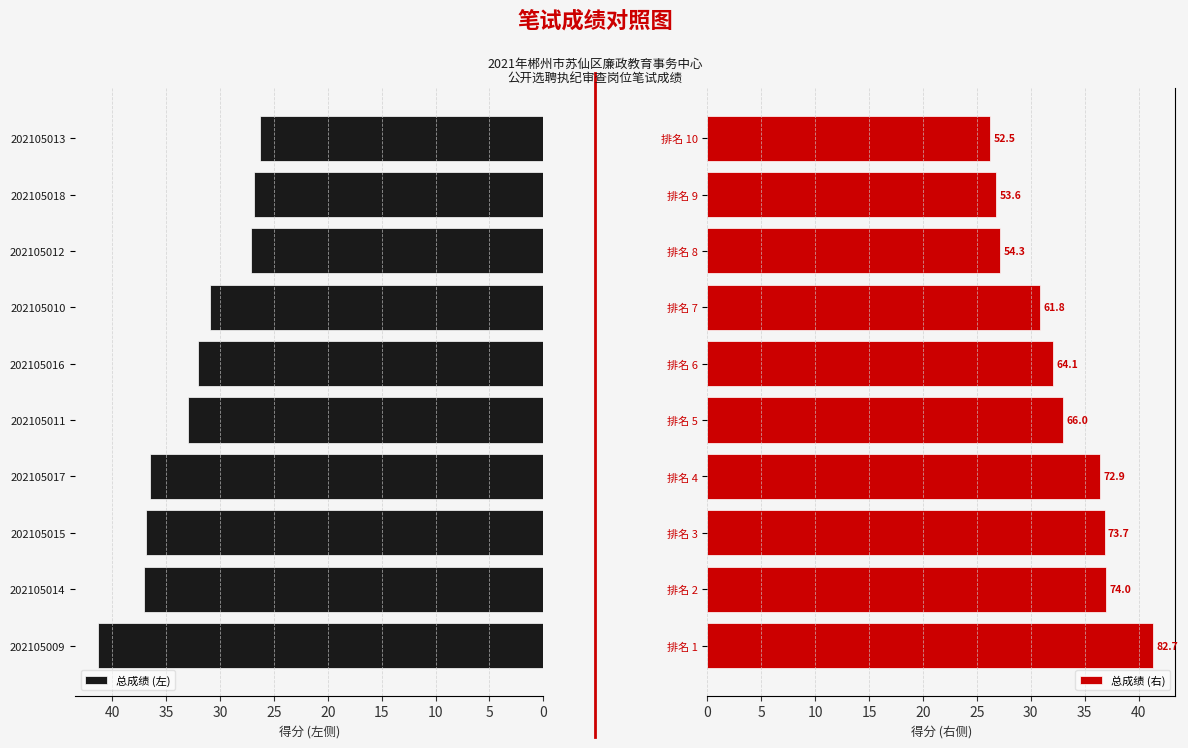

Reading left to right, list all the values displayed in this chart.

总成绩 (左): 41.4	37.0	36.9	36.5	33.0	32.0	30.9	27.1	26.8	26.2
总成绩 (右): 41.4	37.0	36.9	36.5	33.0	32.0	30.9	27.1	26.8	26.2